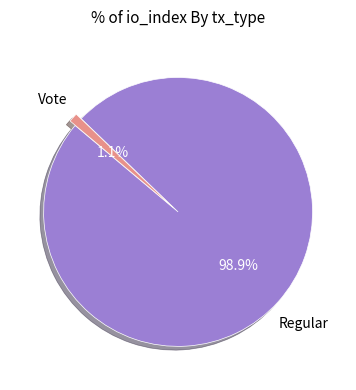

Is there any slice that represents more than half of the pie?

Yes